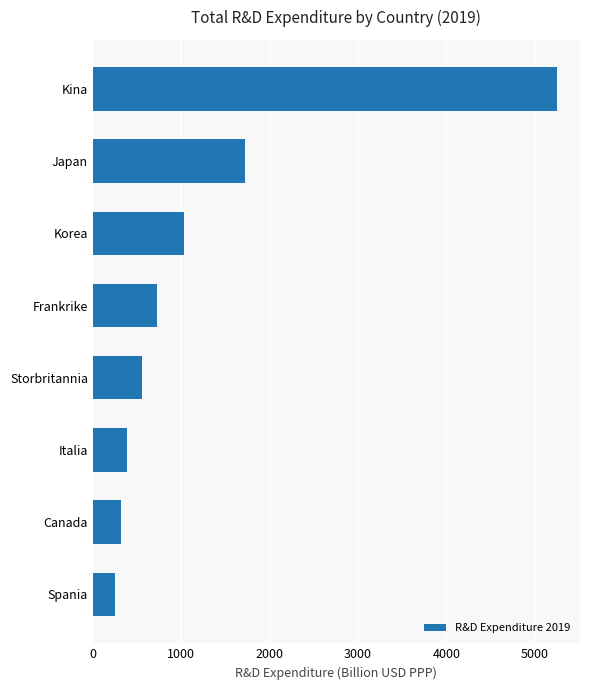

What is the minimum value shown in the chart?

245.3